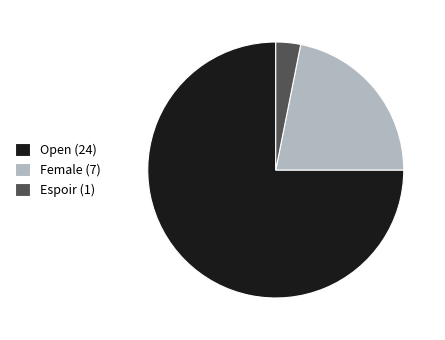

Which slice is the smallest?

Espoir (1)